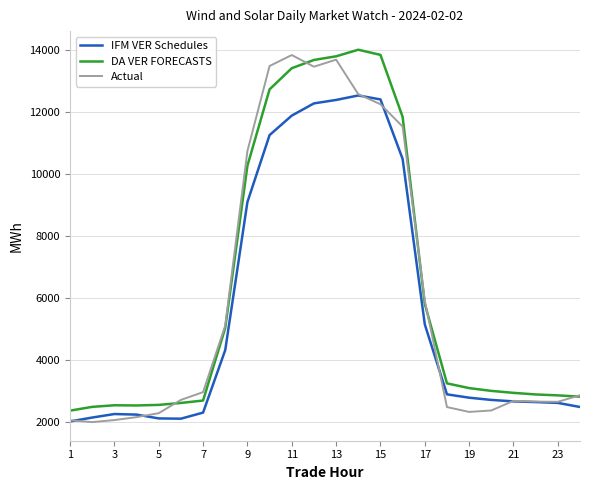

What is the highest value of the DA VER FORECASTS series?

14007.8